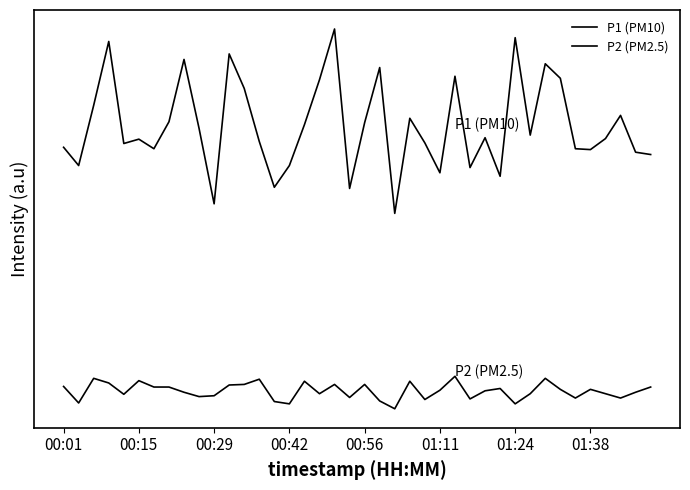

Does the chart have visible grid lines?

No